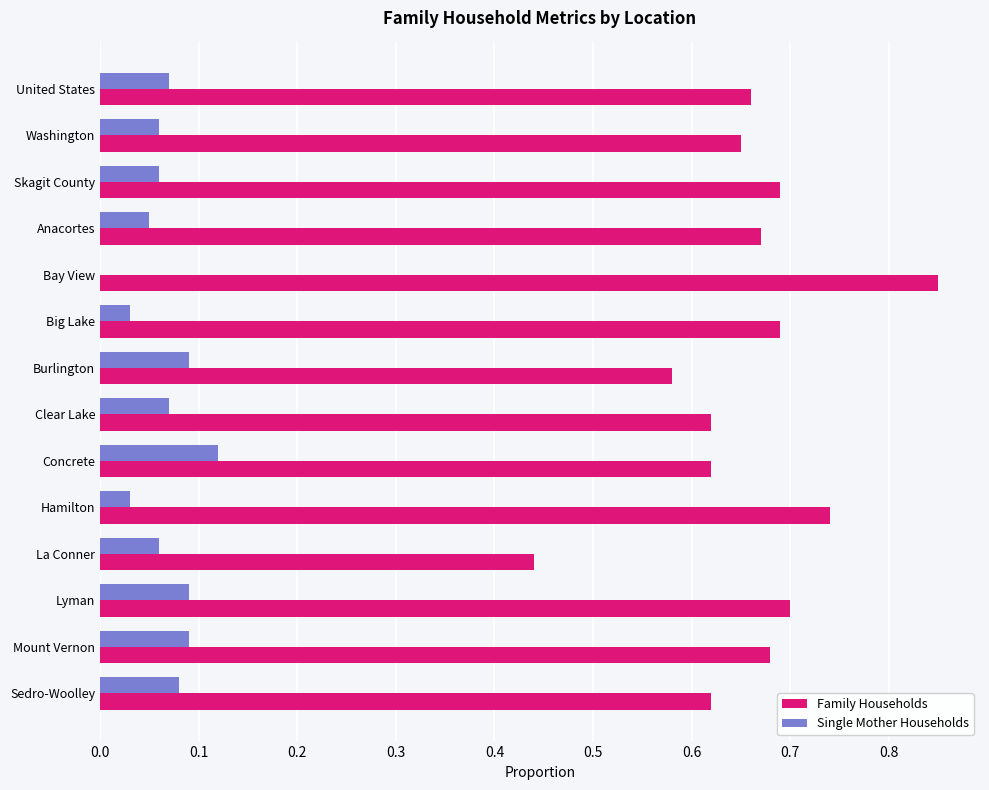

How many data points does each series have?

14